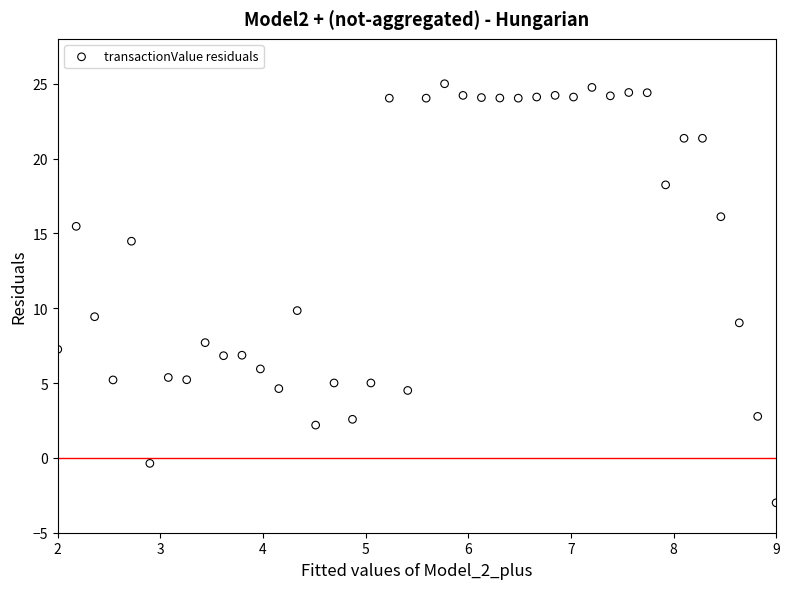

What is the range of Y values (max minus min)?

28.0